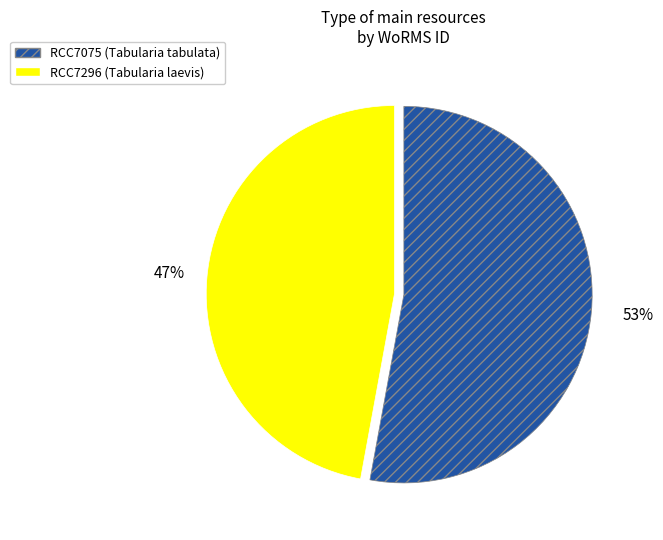

Which category has the biggest portion of the pie?

RCC7075